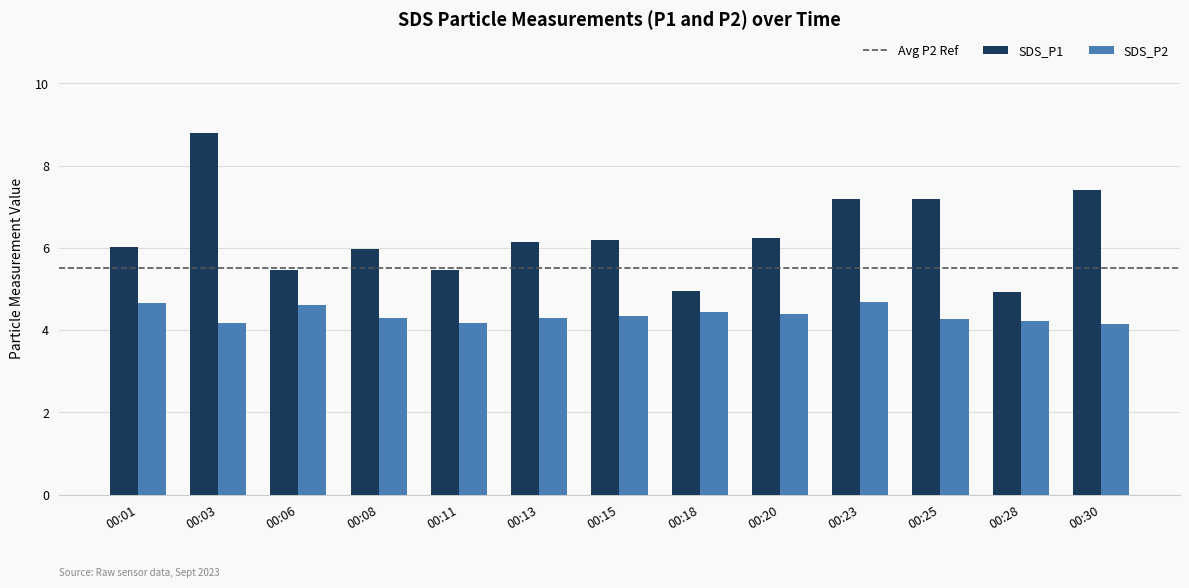

Which series has the largest range (max minus min)?

SDS_P1